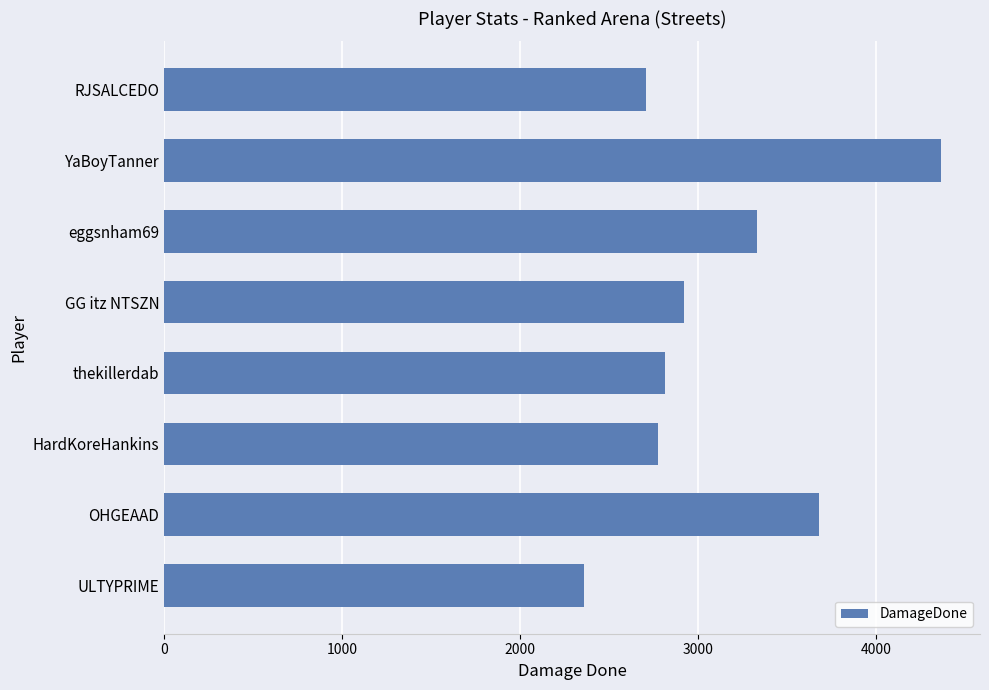

What is the maximum value shown in the chart?

4366